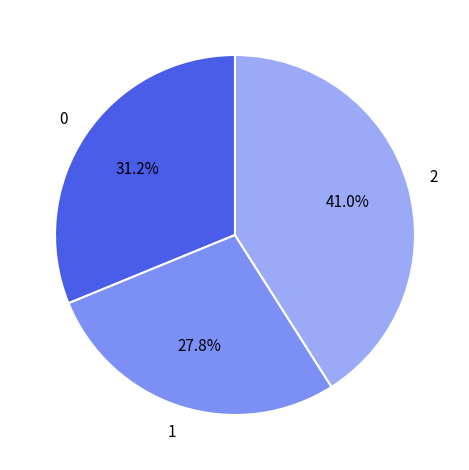

Does any single category account for the majority?

No